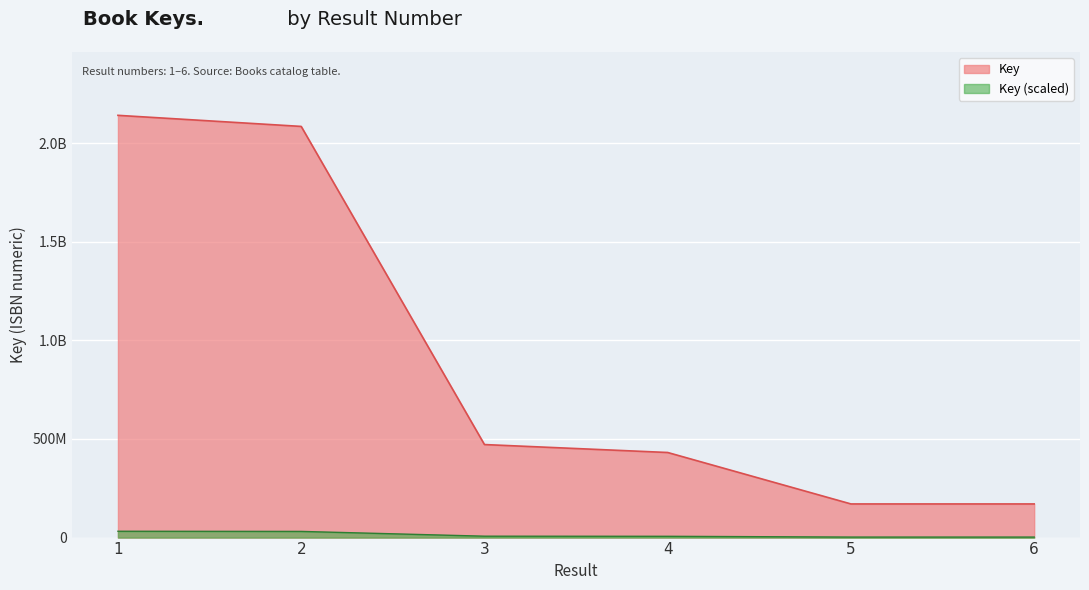

The chart shows a value of 252327307 at 3. True or false?

False